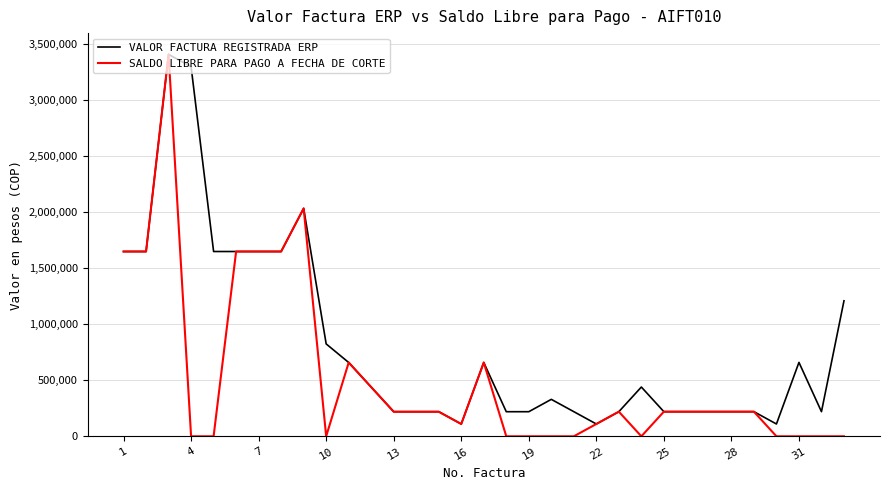

List the series in order of their overall mean, lowest first.

SALDO LIBRE PARA PAGO A FECHA DE CORTE, VALOR FACTURA REGISTRADA ERP